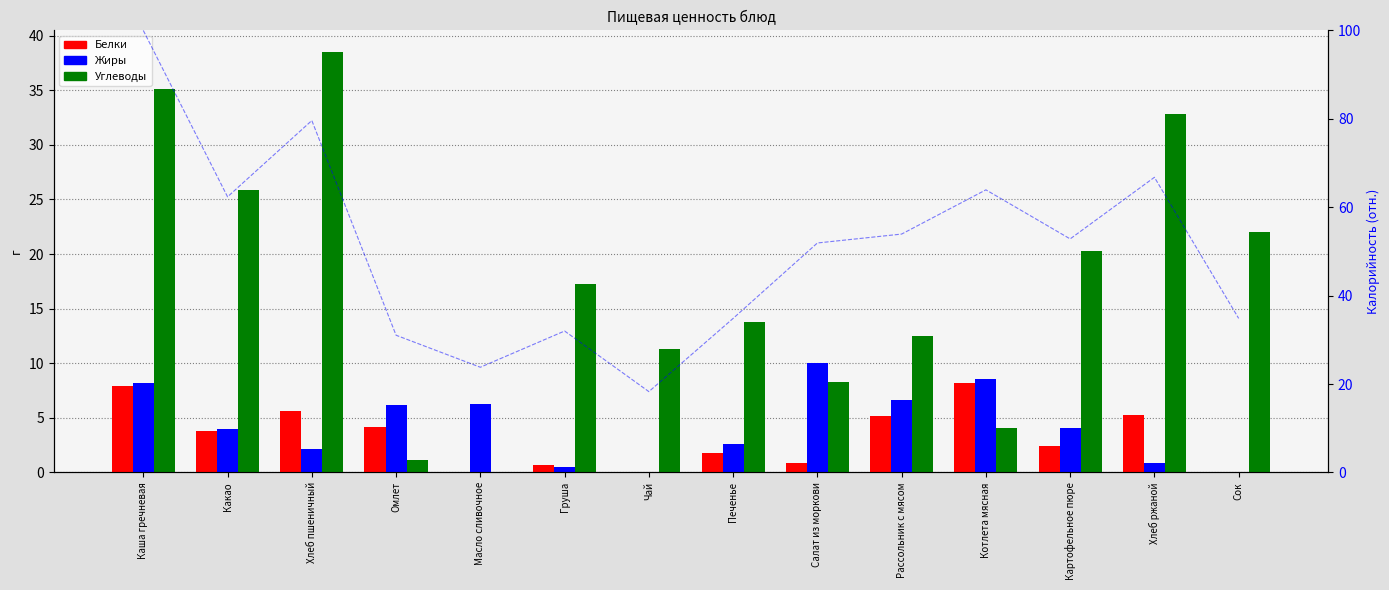

What is the difference between the Белки values at Омлет and Какао?

0.4